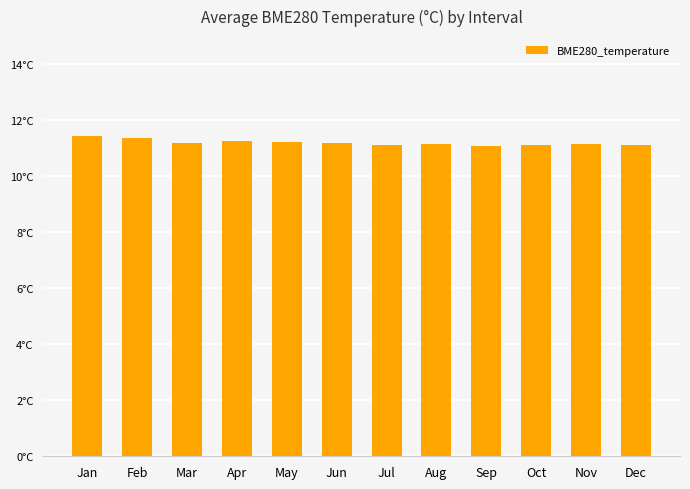

Are the bars horizontal?

No